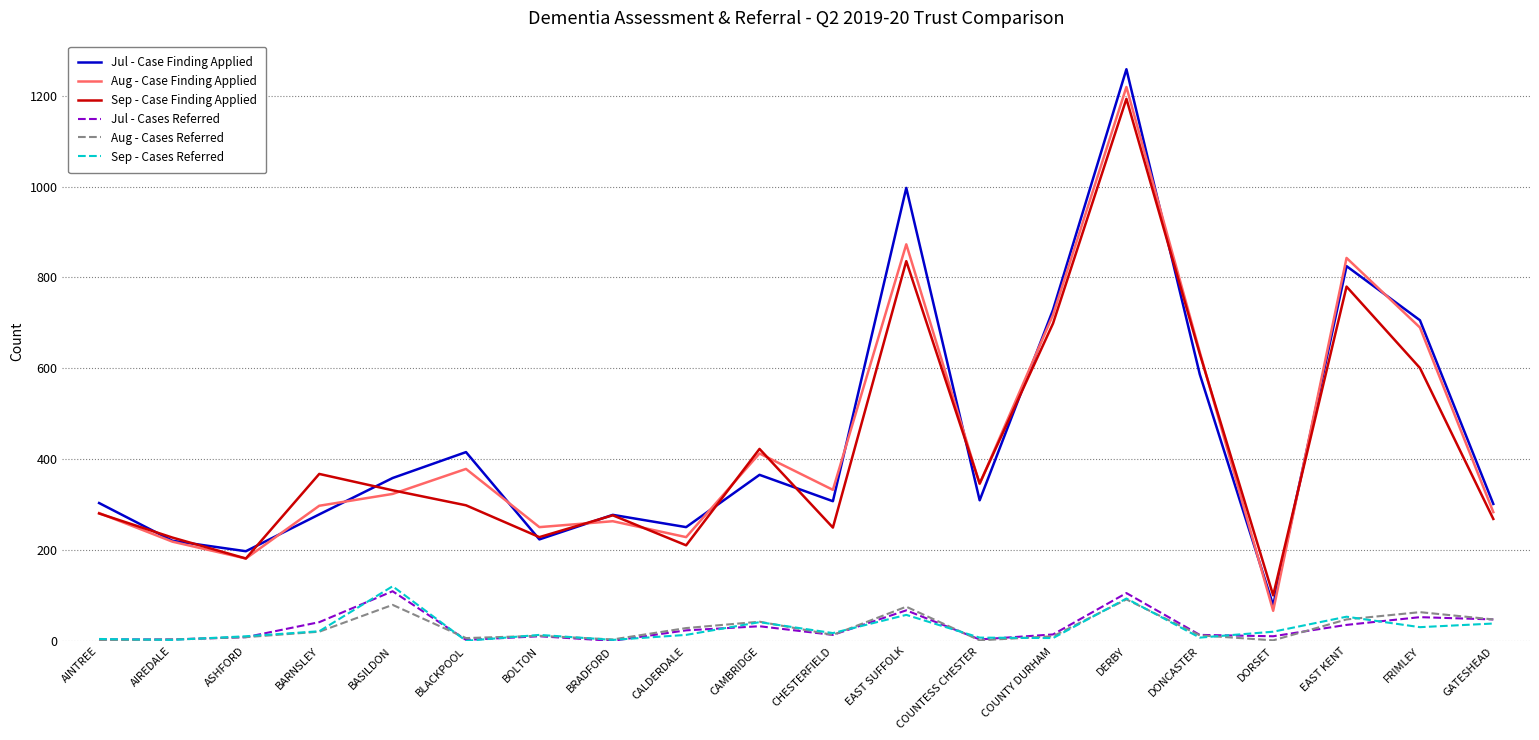

Is the value of Jul - Cases Referred at DERBY greater than the value of Sep - Case Finding Applied at EAST SUFFOLK?

No